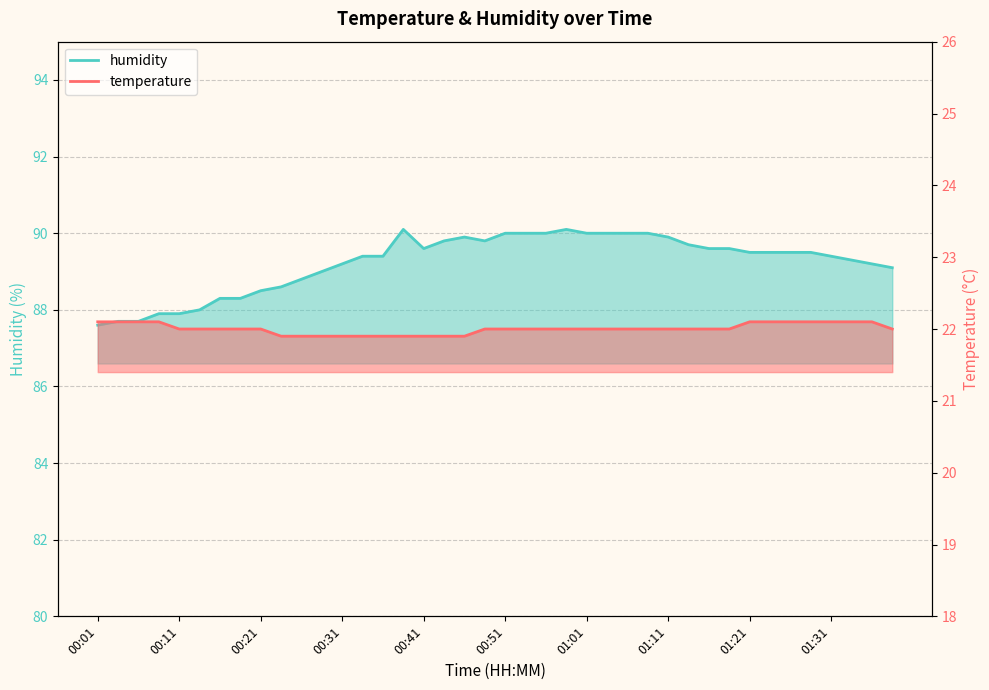

Which series has the largest total across all categories?

humidity